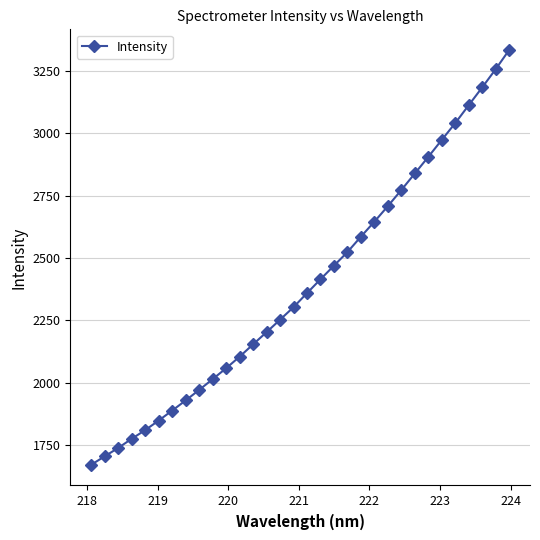

True or false: there are more than 2 points higher than both neighbors.

False